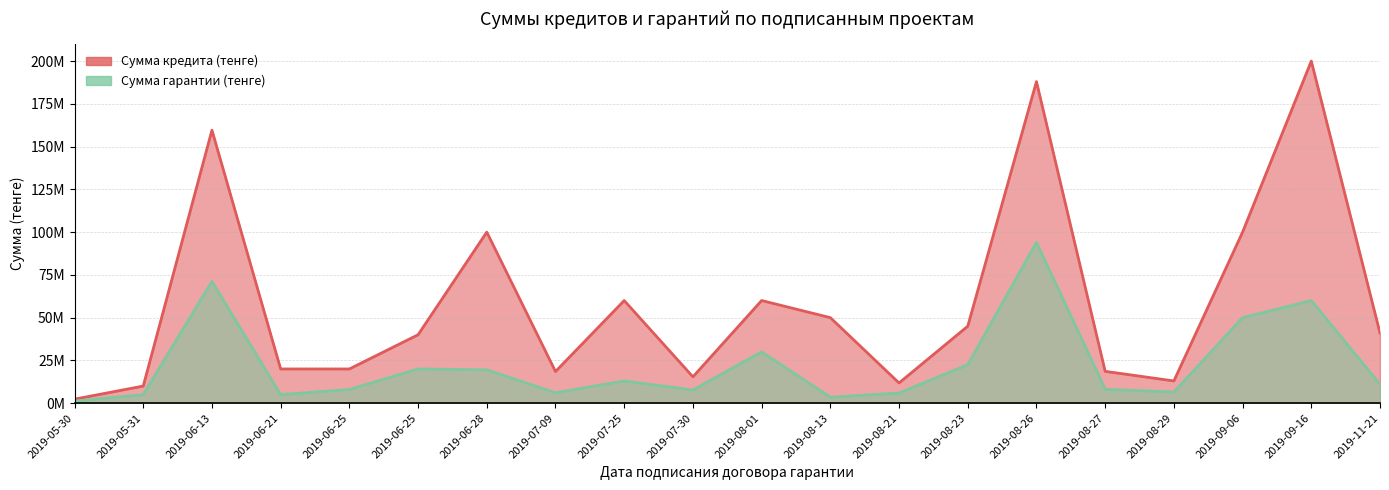

What is the sum of the Сумма гарантии (тенге) values at 2019-09-06 and 2019-05-31?

55000000